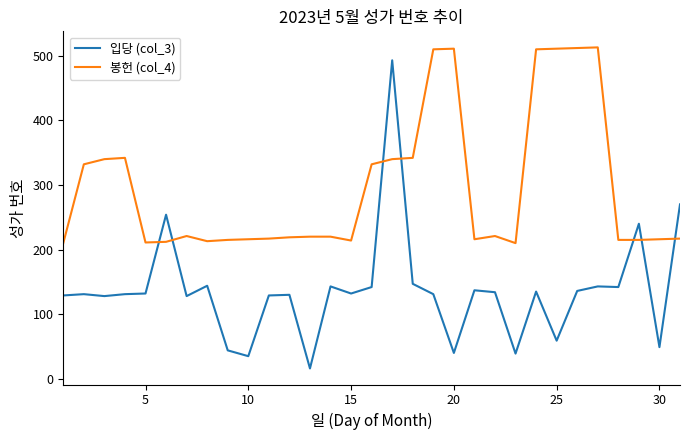

True or false: 봉헌 (col_4) and 입당 (col_3) cross at least once.

True